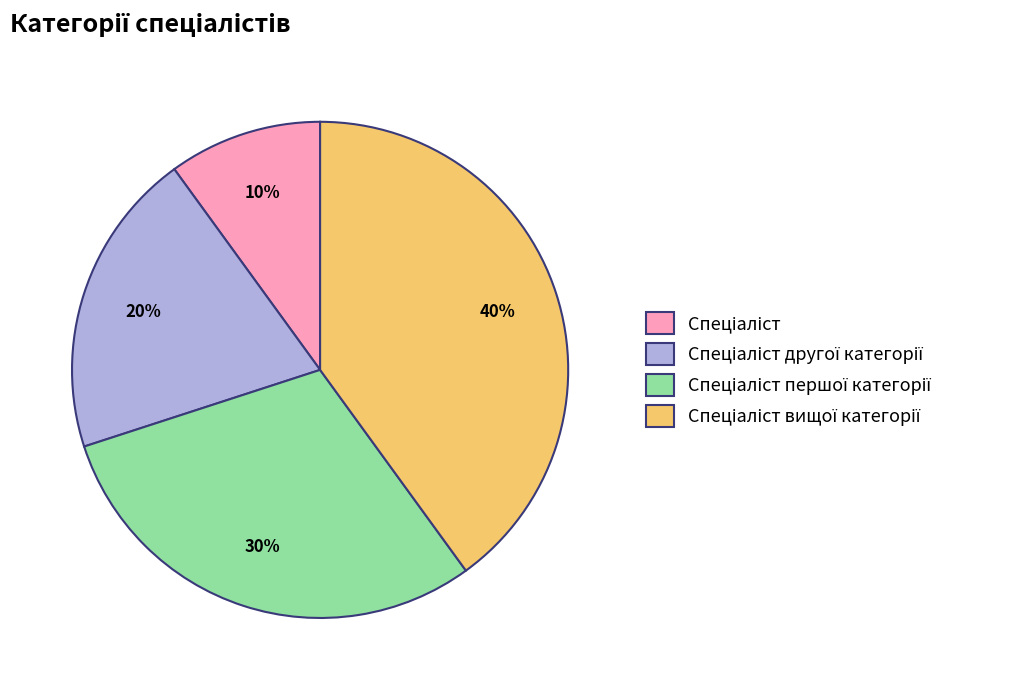

Is there a majority slice in this chart?

No